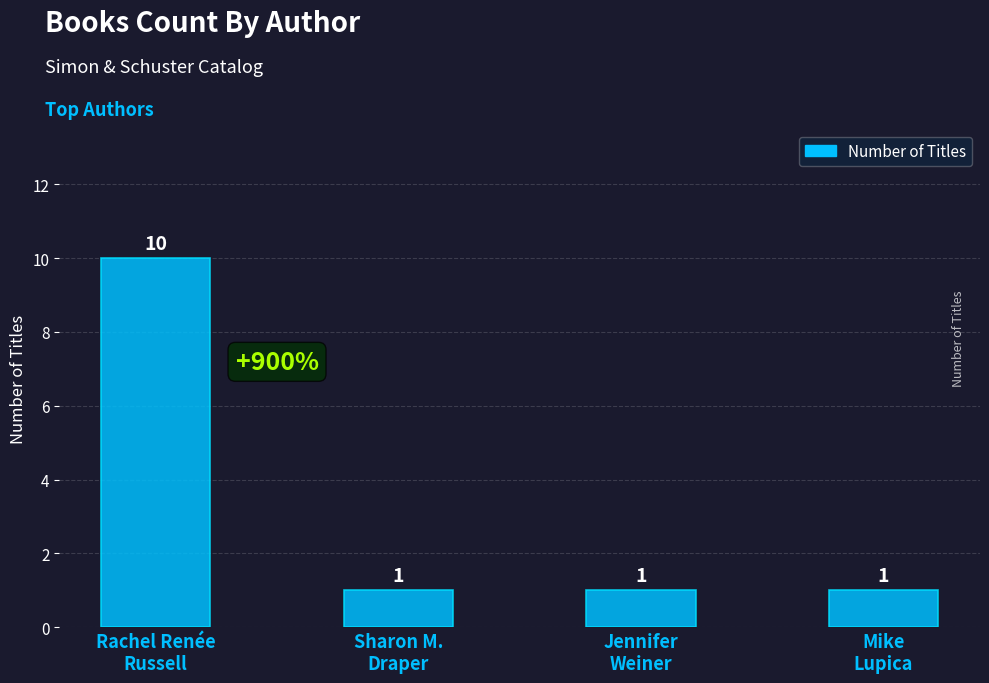

What is the approximate value at Rachel Renée
Russell?

10